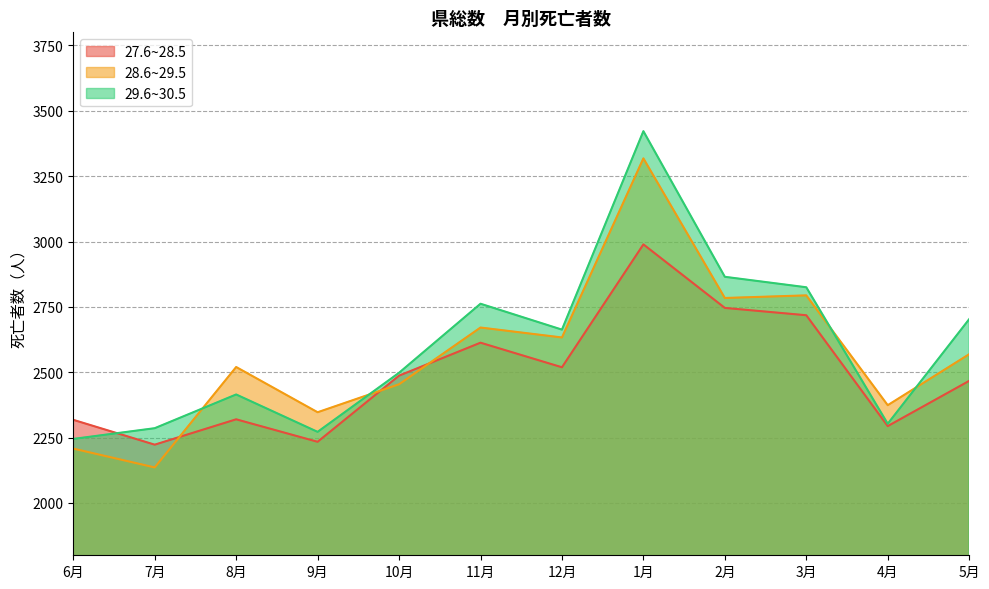

What is the greatest value displayed?

3422